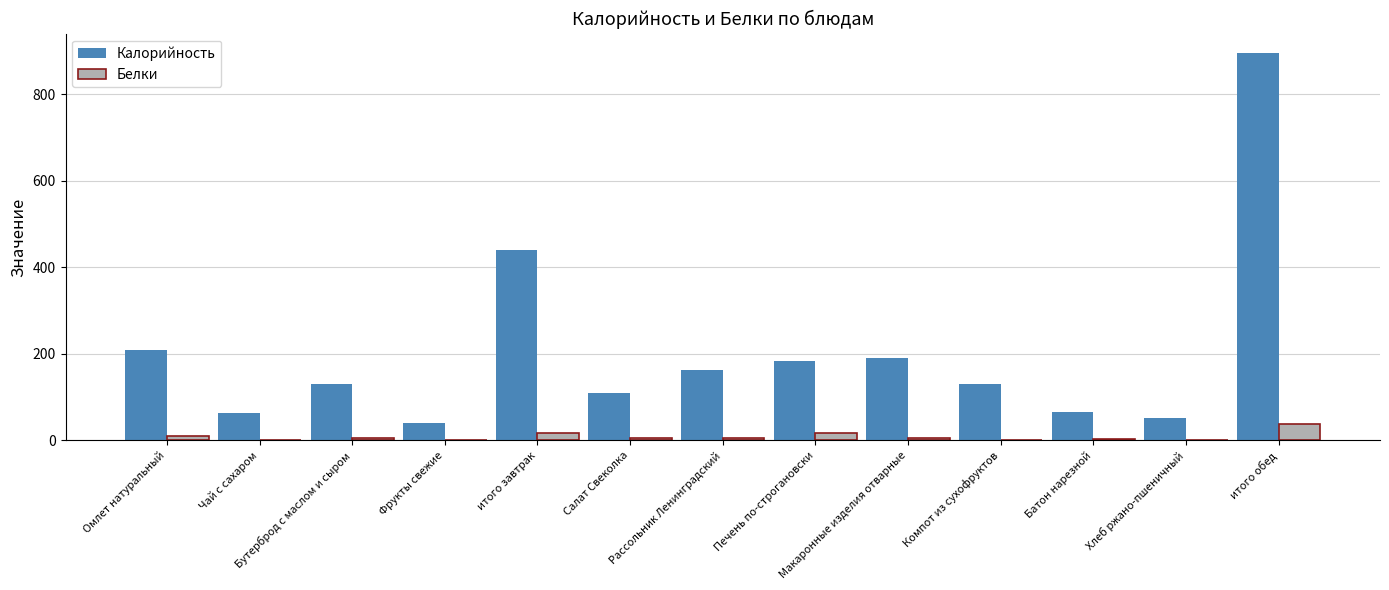

Which series has the largest range (max minus min)?

Калорийность